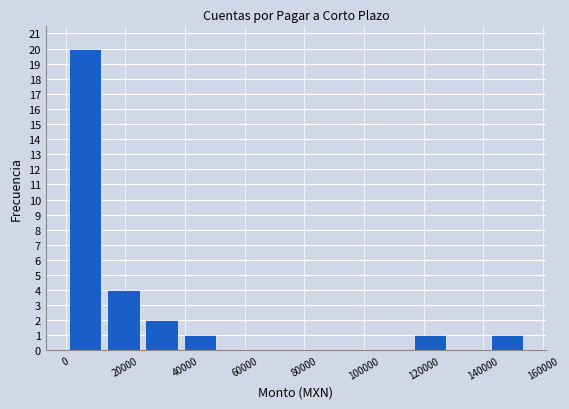

Reading left to right, transcribe this chart: for each bar, give the range it covers on the x-axis and its height. Neither the bar edges nor the heights are printed on the chart, so give them approximately, as read against the axes.

0 to 12000: 20
12000 to 26000: 4
26000 to 38000: 2
38000 to 52000: 1
52000 to 64000: 0
64000 to 78000: 0
78000 to 90000: 0
90000 to 102000: 0
102000 to 116000: 0
116000 to 128000: 1
128000 to 142000: 0
142000 to 154000: 1